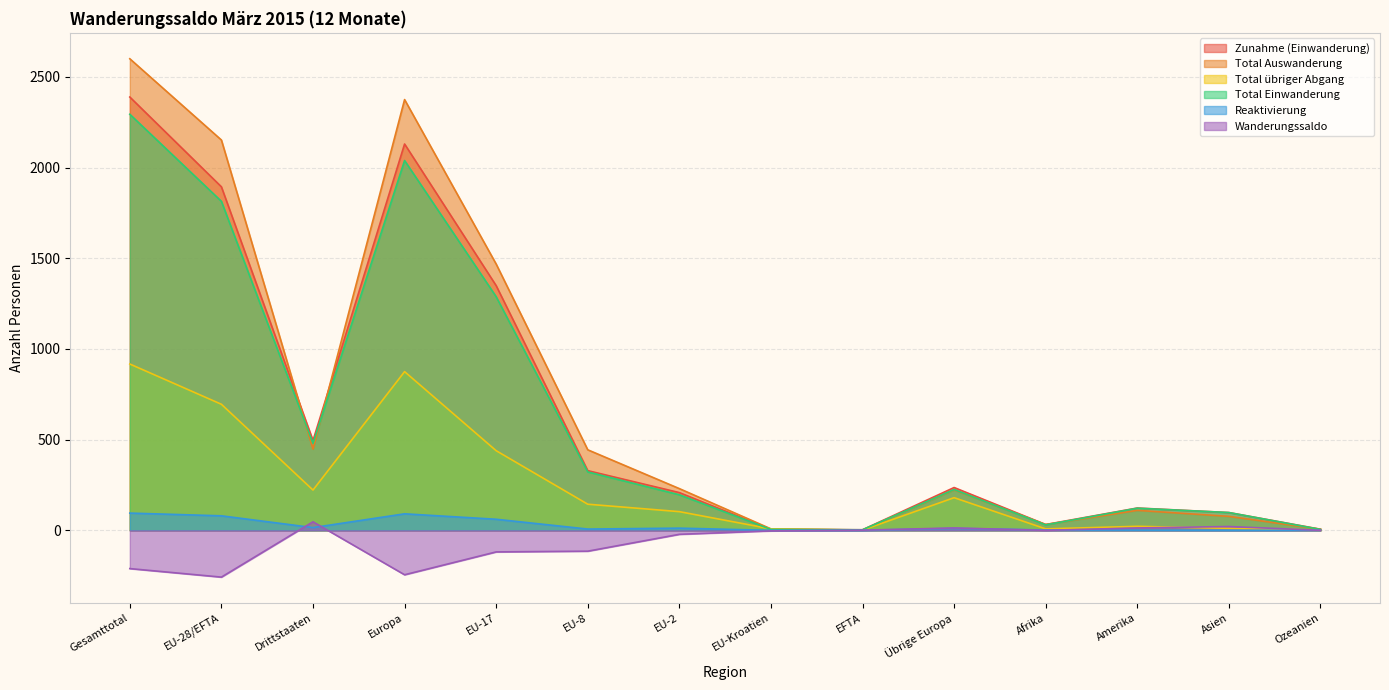

True or false: Reaktivierung and Zunahme (Einwanderung) intersect in this chart.

False